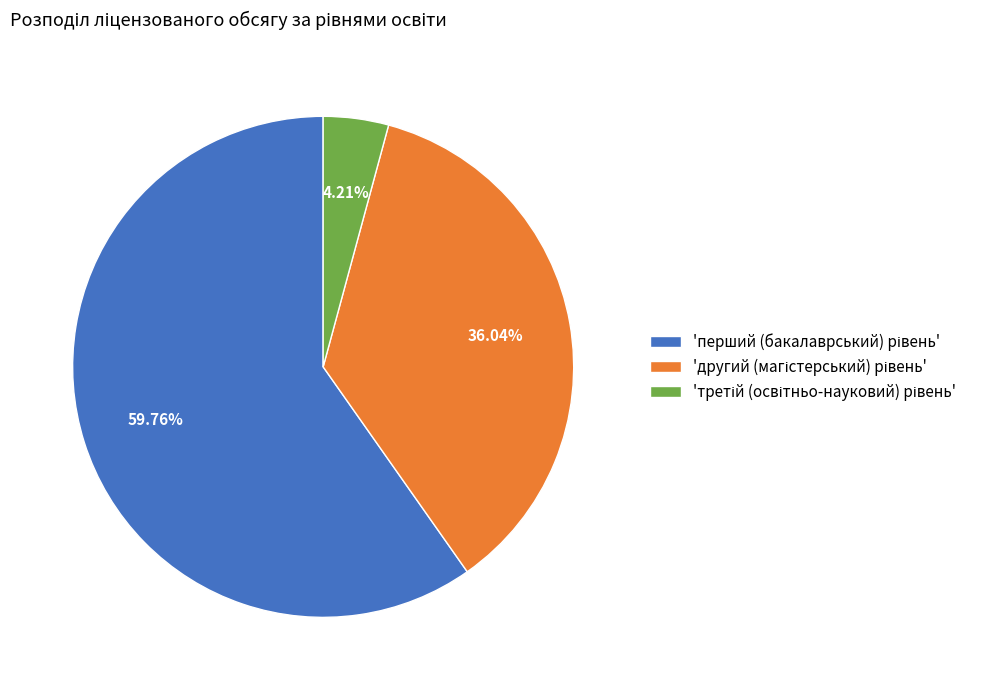

Is there any slice that represents more than half of the pie?

Yes